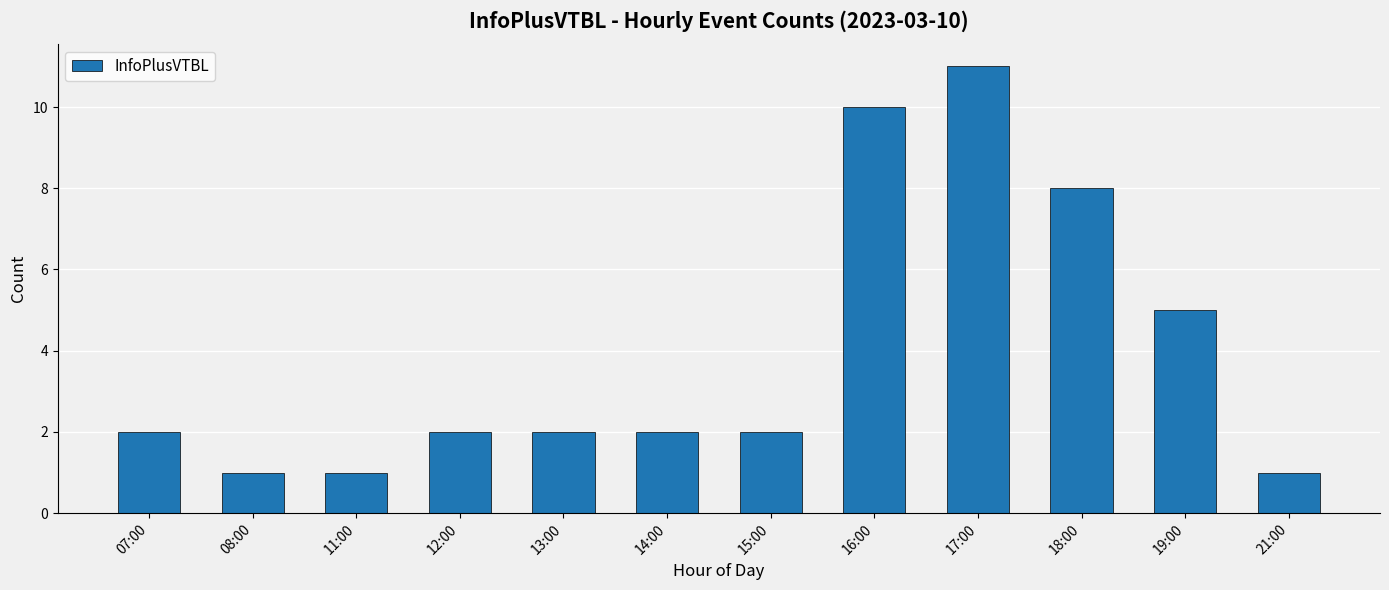

What is the change in value from 11:00 to 19:00?

+4